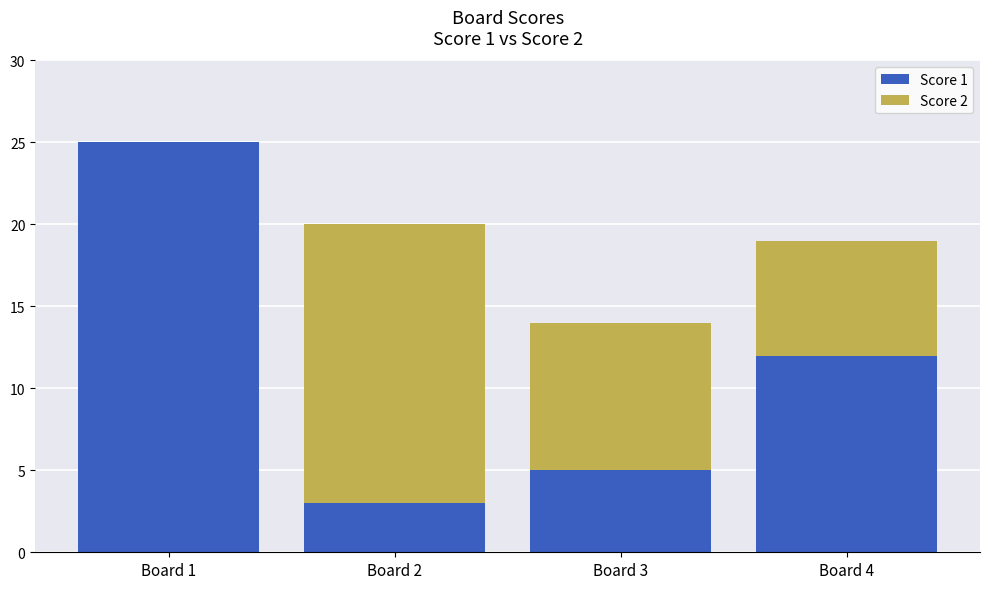

At which category is the sum across all series the highest?

Board 1